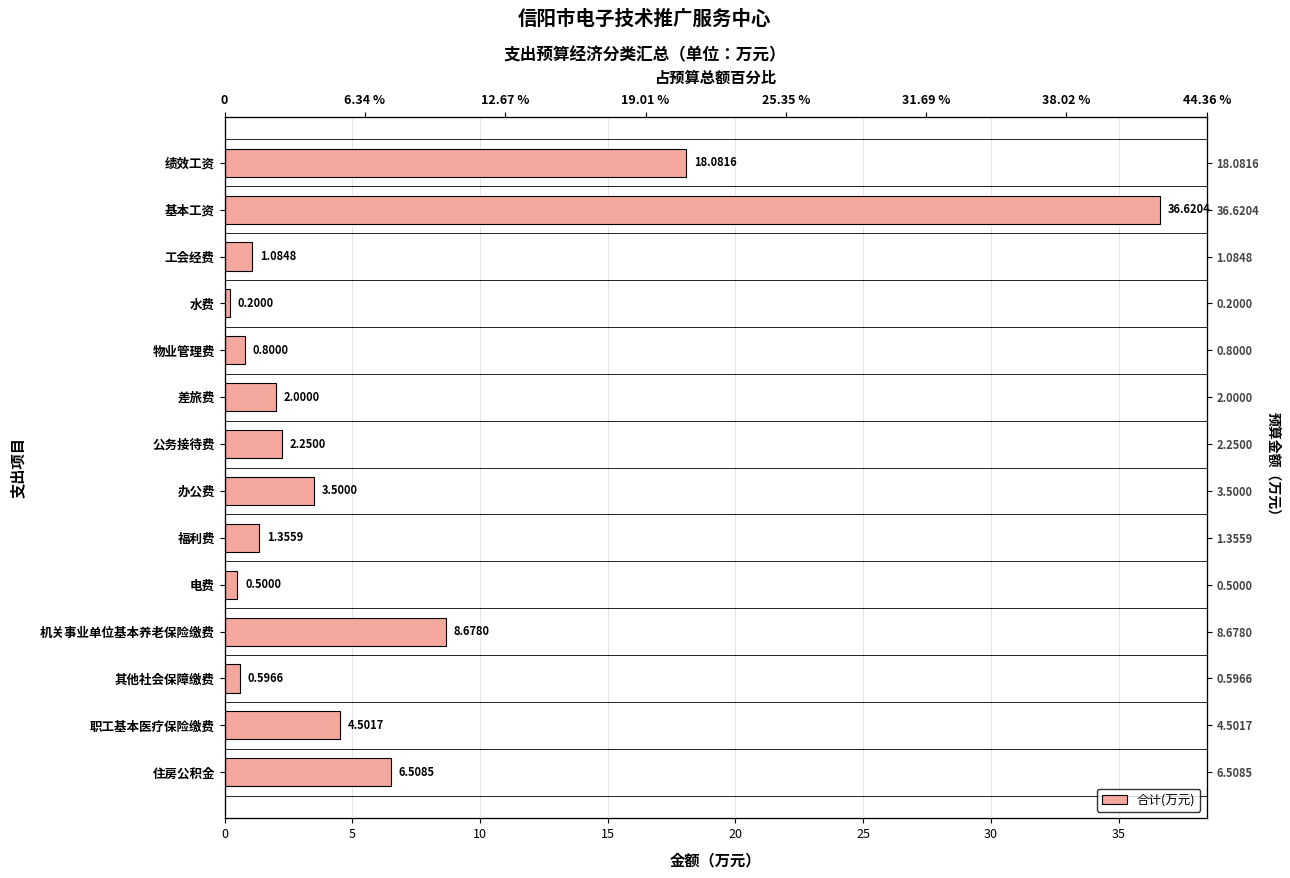

How many series are shown in this chart?

1